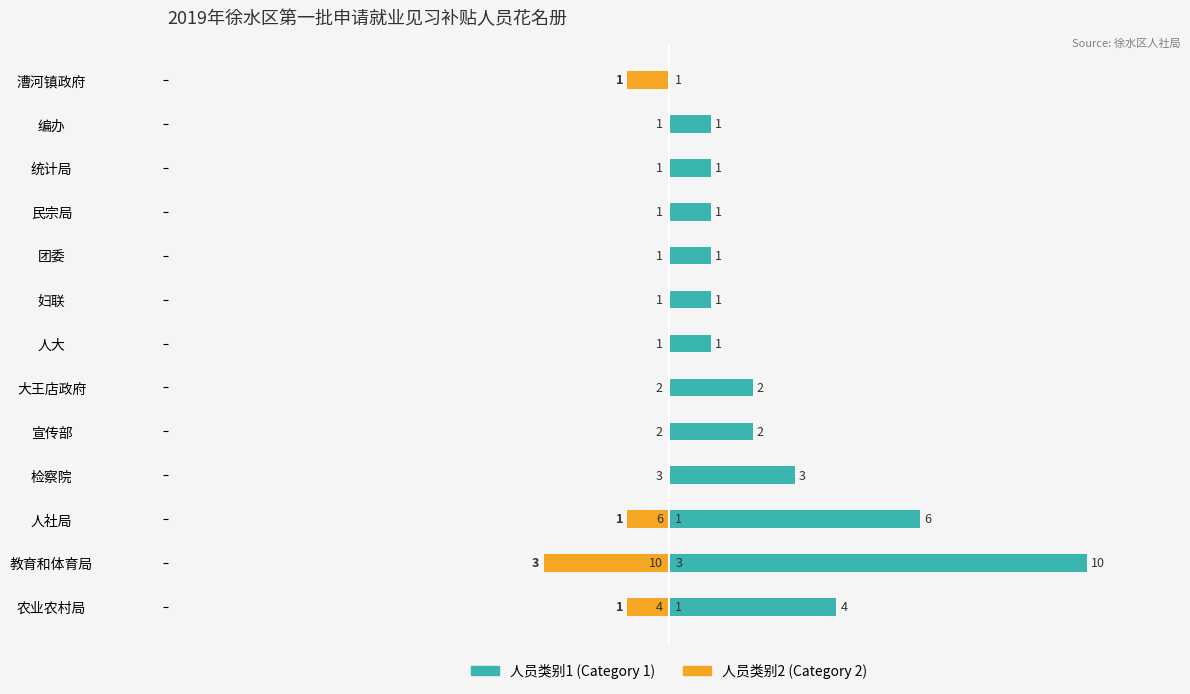

Rank the series at 人社局 from highest to lowest value.

人员类别1 (Category 1), 人员类别2 (Category 2)